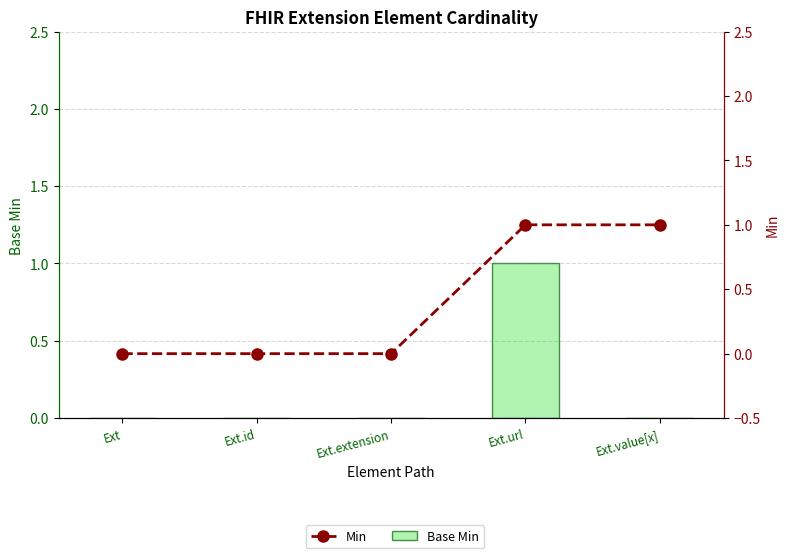

At Ext.url, list the series in order from largest to smallest.

Base Min, Min